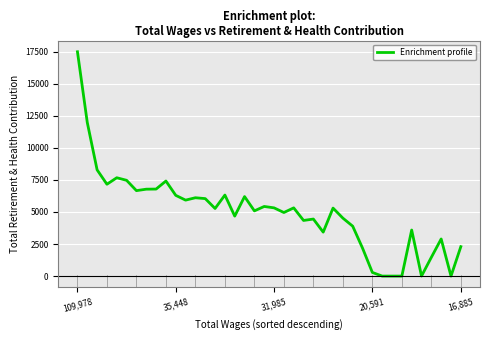

What is the difference between the maximum and minimum values?

17499